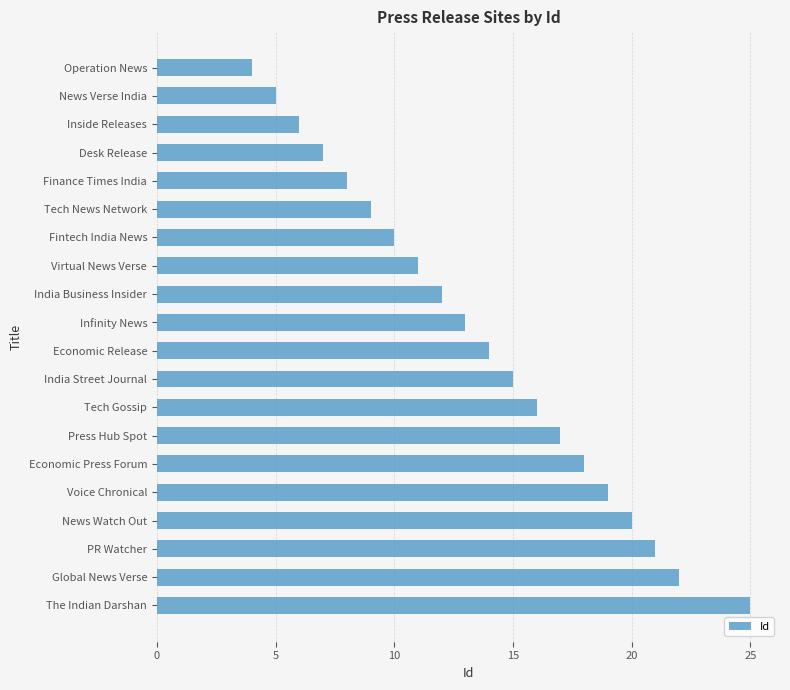

Where is the data nearest to the value 14?

Economic Release